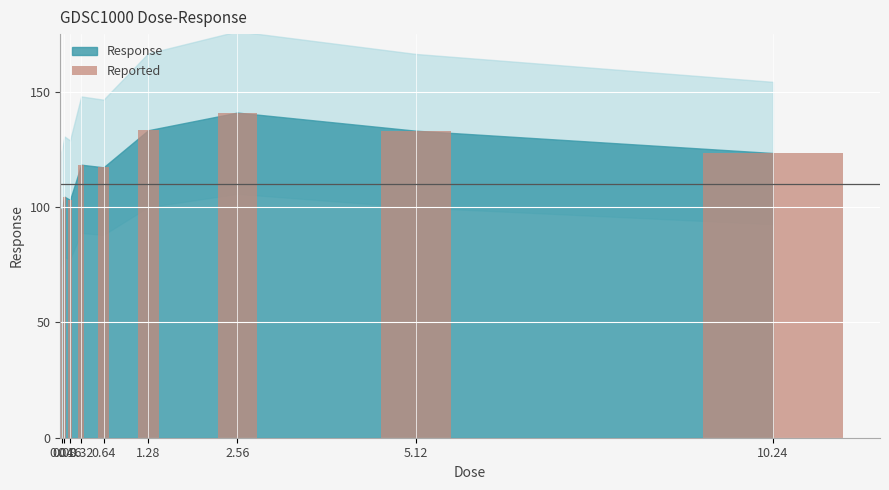

What is the value of the 9th bar from the left?

123.4